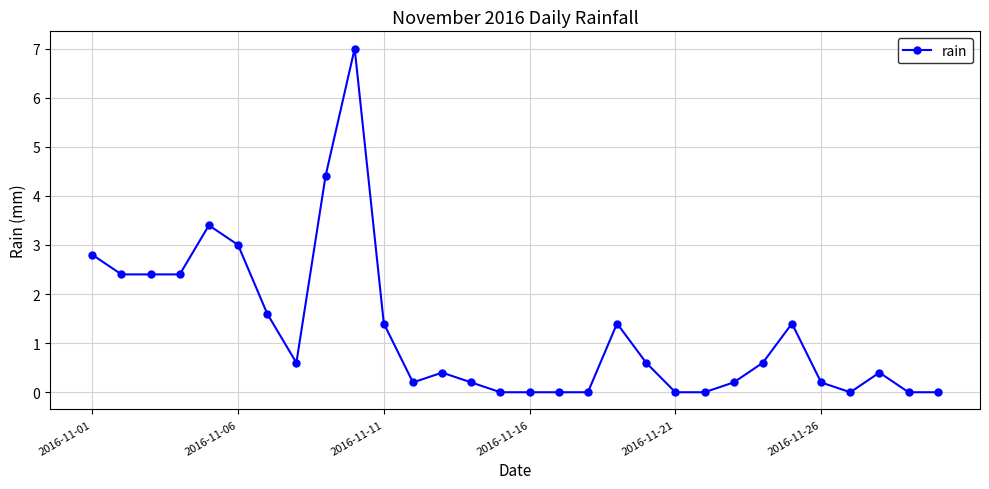

What is the sum of all values?

37.0